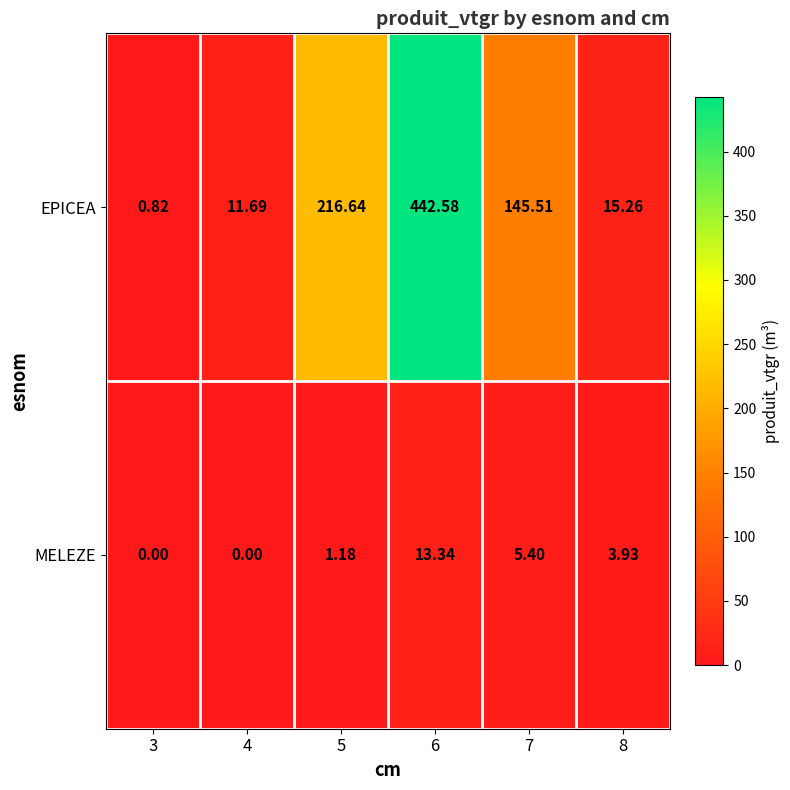

Which series has the largest total across all categories?

EPICEA